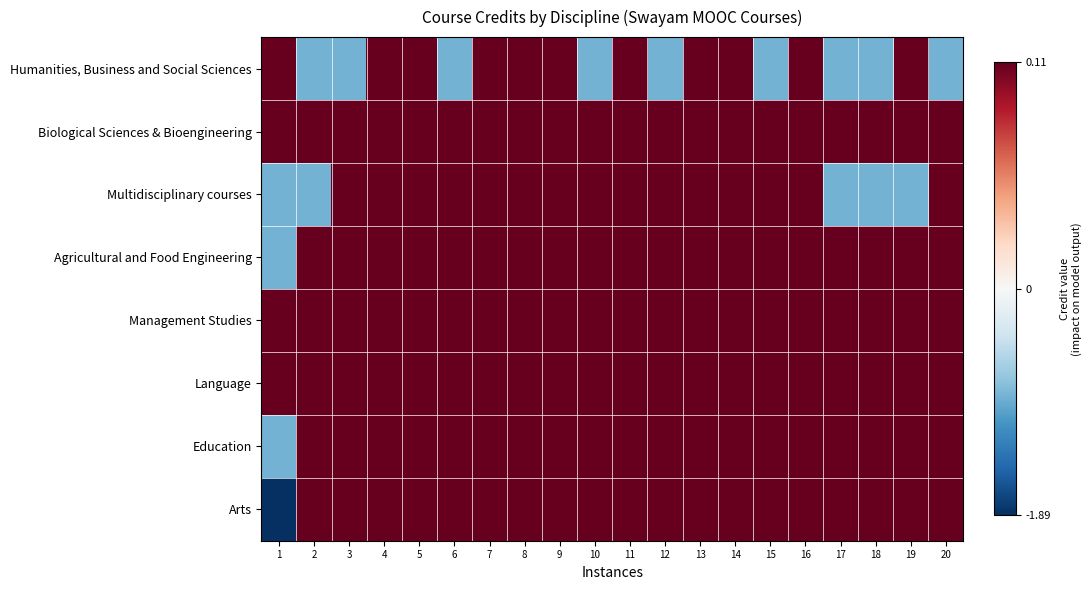

Which series has the widest spread of values?

Arts